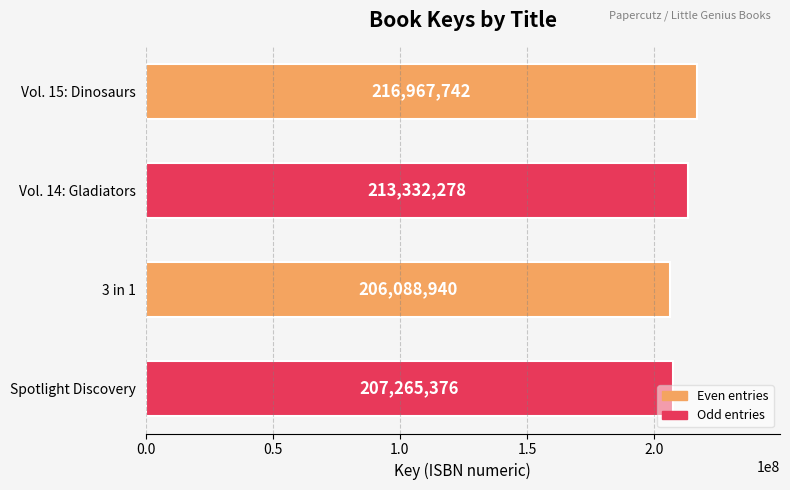

What is the difference between the values at Vol. 14: Gladiators and Spotlight Discovery?

6066902